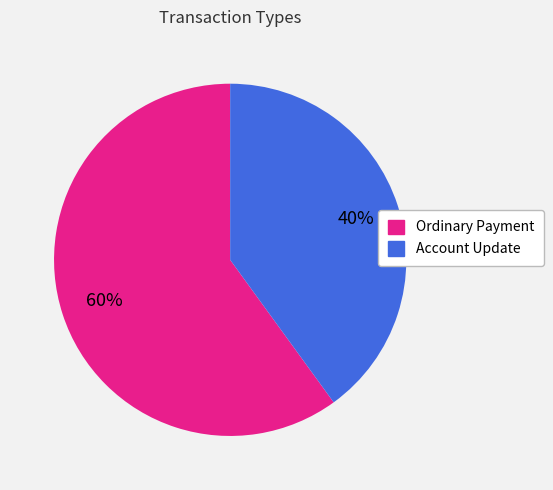

Which category has the smallest portion of the pie?

Account Update